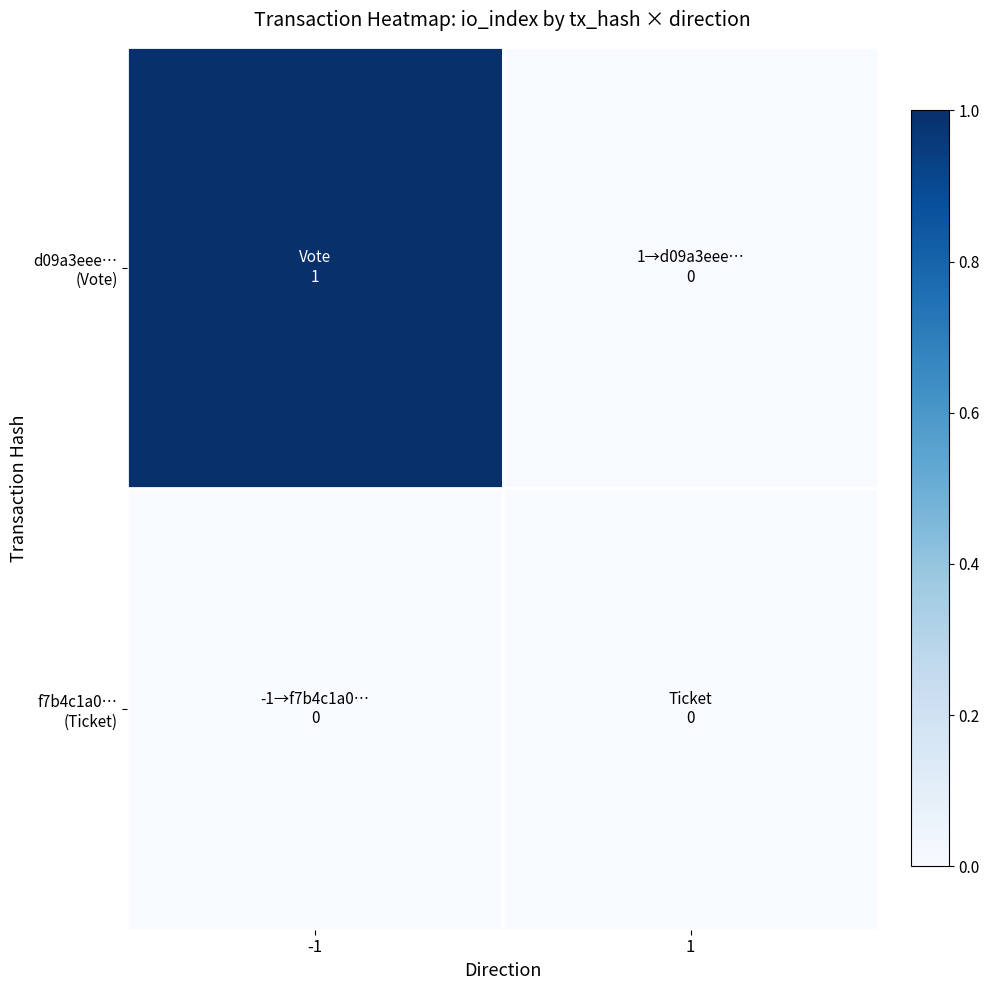

How many series are shown in this chart?

2